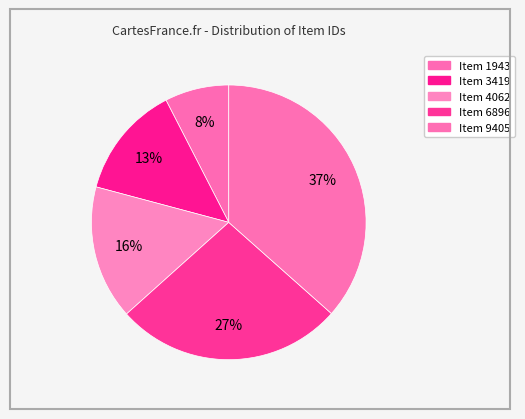

How many slices are in this pie chart?

5